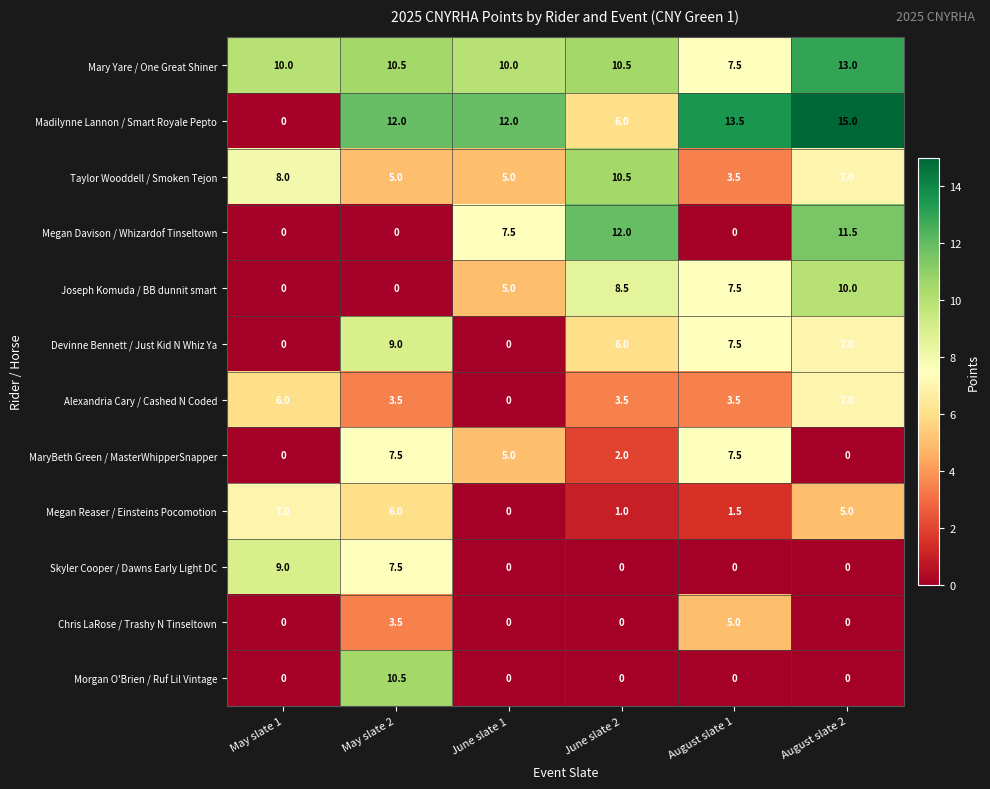

The value of MaryBeth Green / MasterWhipperSnapper at June slate 2 is 2.0. True or false?

True